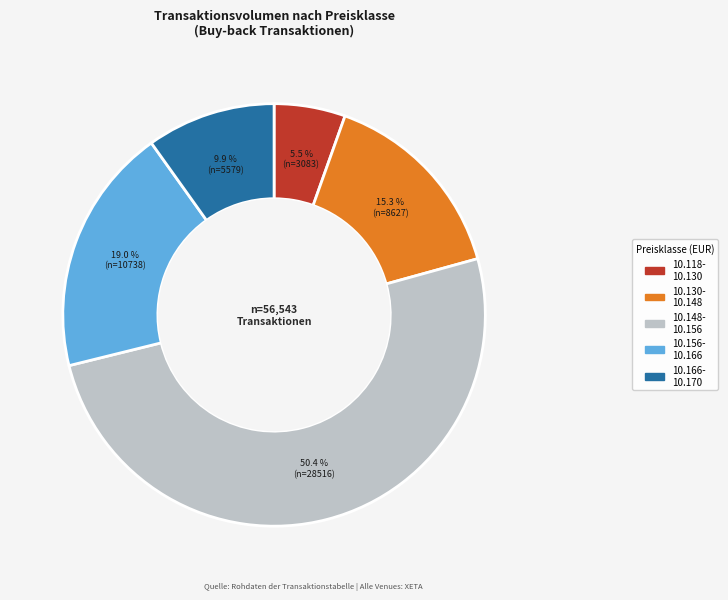

Does any single category account for the majority?

Yes